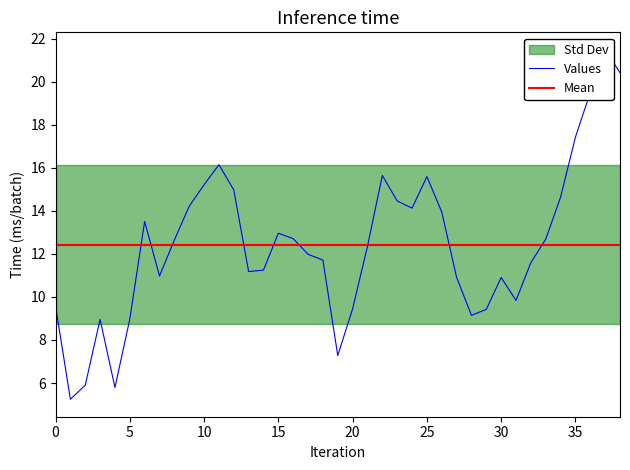

In Tmin, how many points are higher than both neighbors (excluding endpoints)?

8